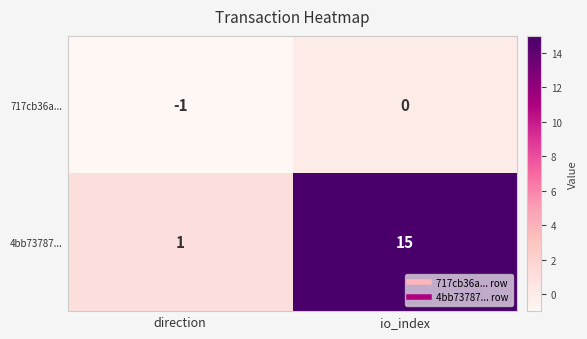

The value of 4bb73787... at direction is 2. True or false?

False